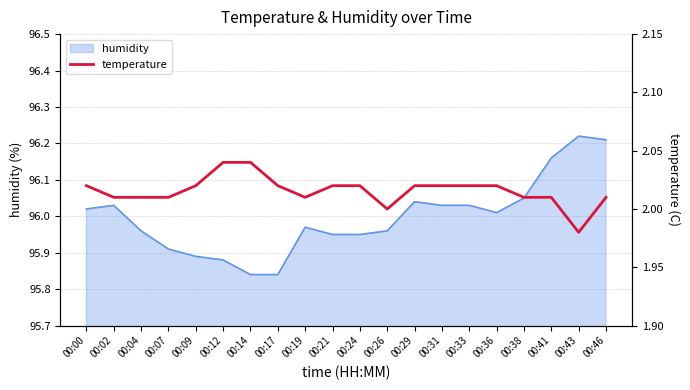

What is the greatest value displayed?

2.0